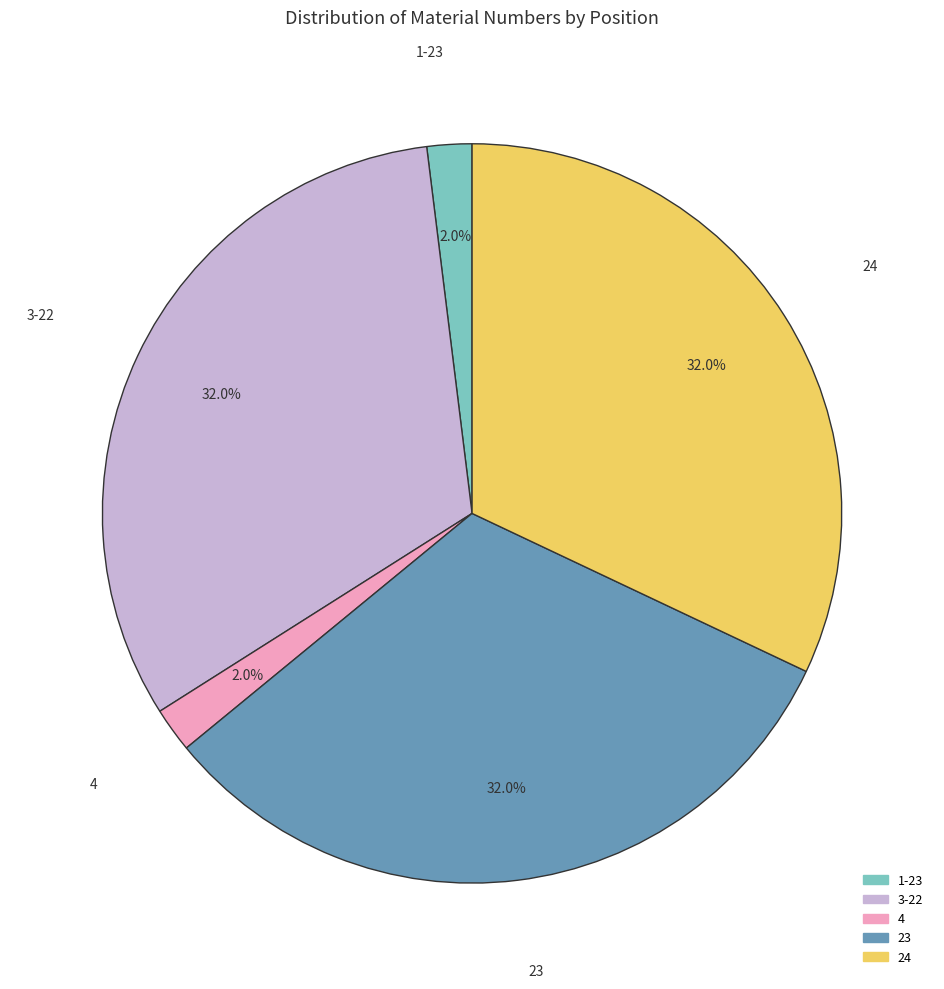

To the nearest percent, what is the average slice percentage?

20%